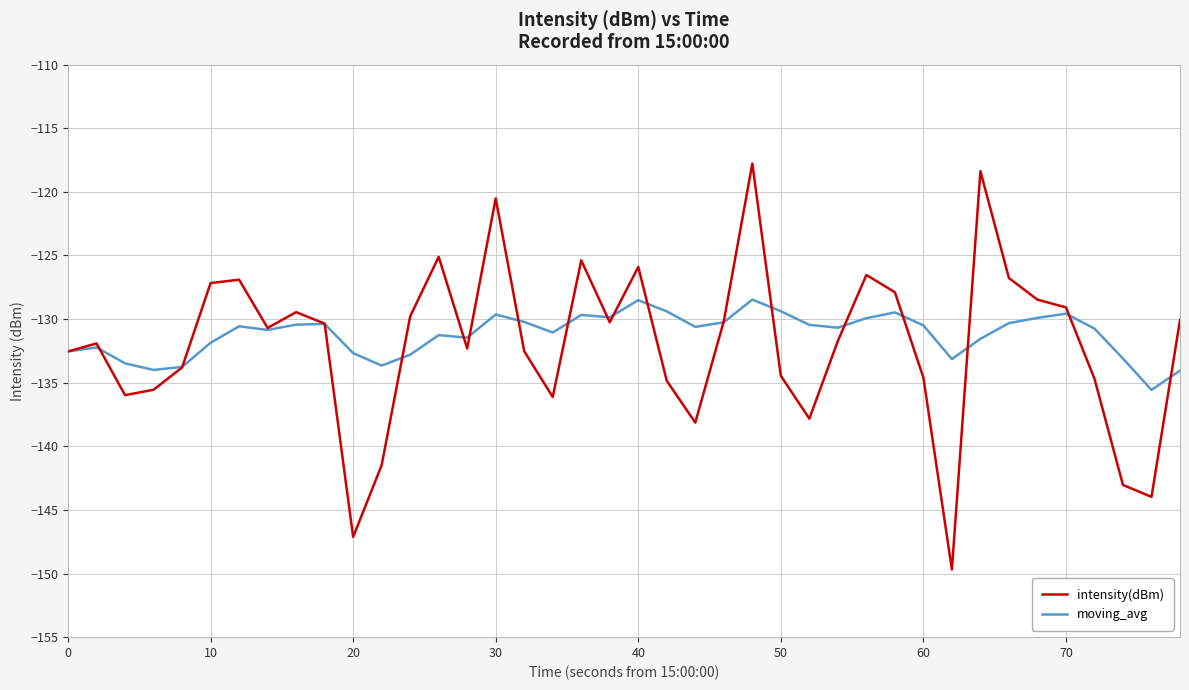

What is the smallest value displayed?

-149.7